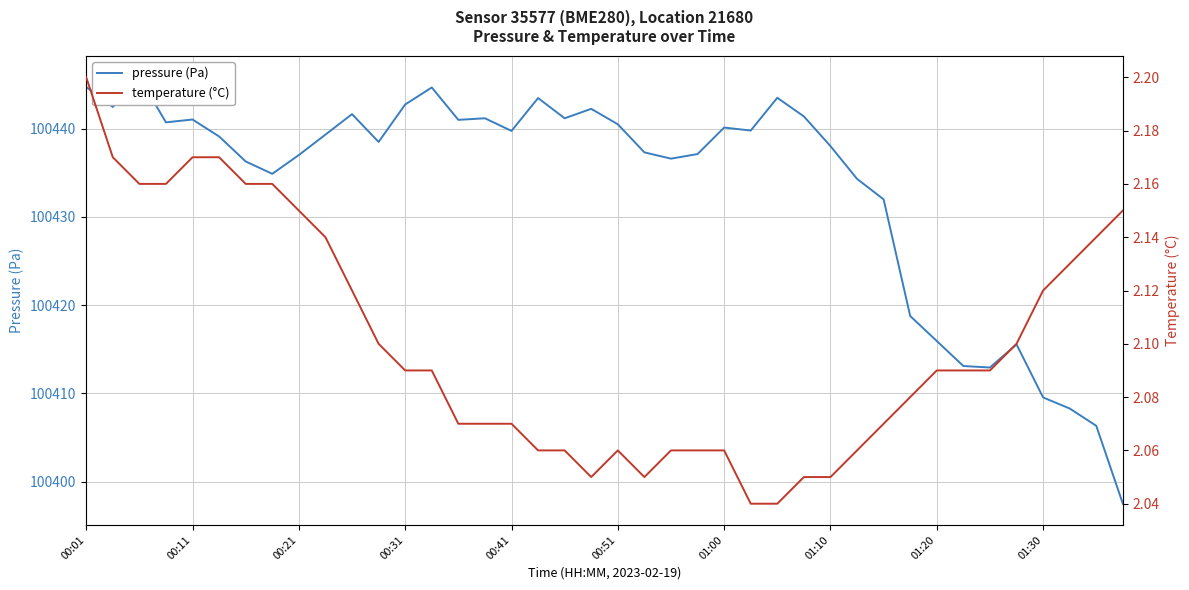

What is the value of the pressure (Pa) point at the 26th from the left?

100439.8